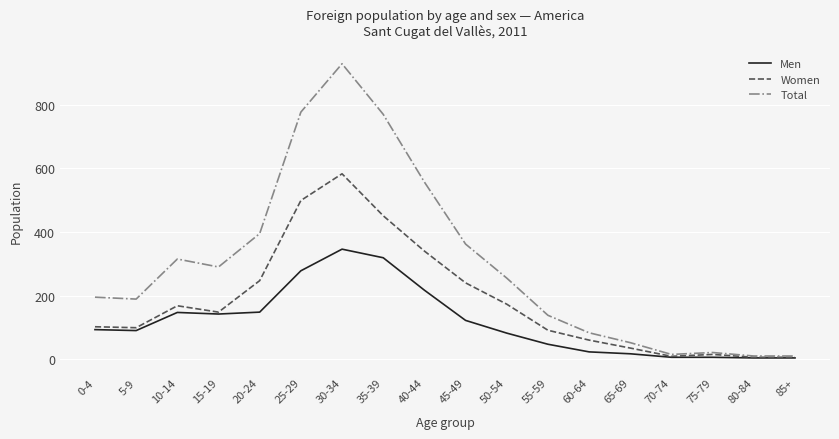

Which series has the widest spread of values?

Total